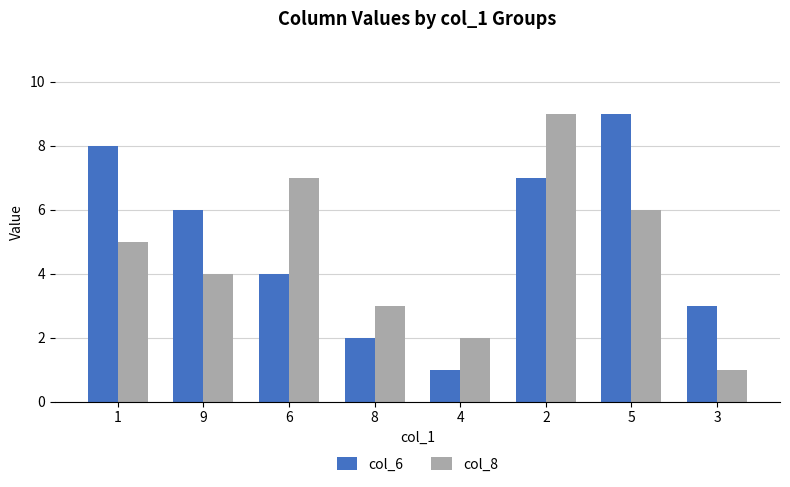

List the labels in order of col_8 value, smallest first.

3, 4, 8, 9, 1, 5, 6, 2